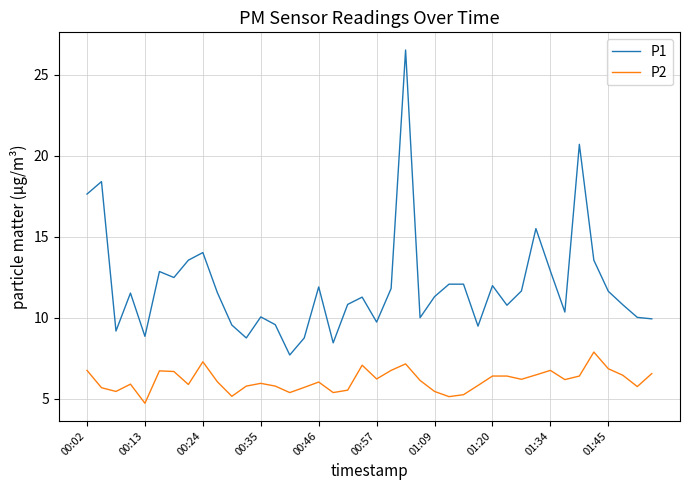

List the series in order of their peak value, lowest first.

P2, P1